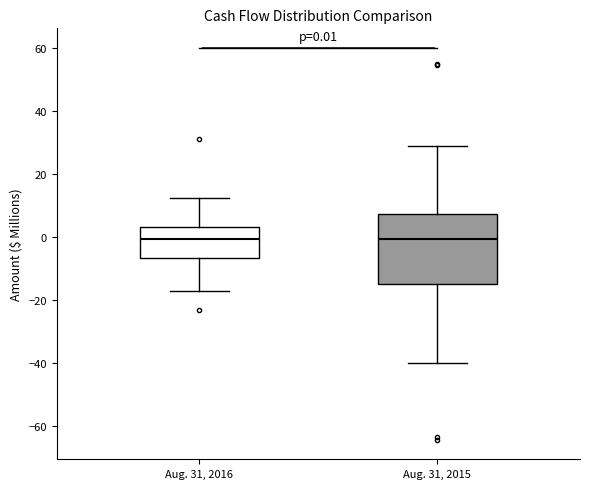

Comparing the boxes themselves (not the whiskers), which one is the tallest?

Aug. 31, 2015